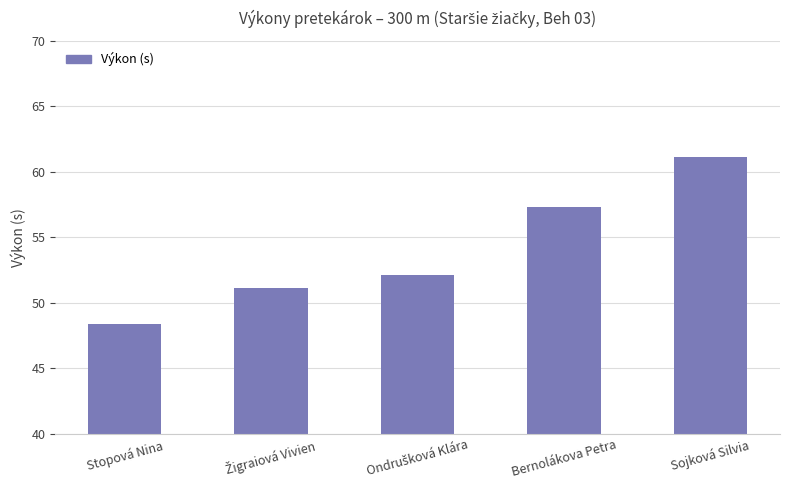

The chart shows a value of 48.4 at Stopová Nina. True or false?

True